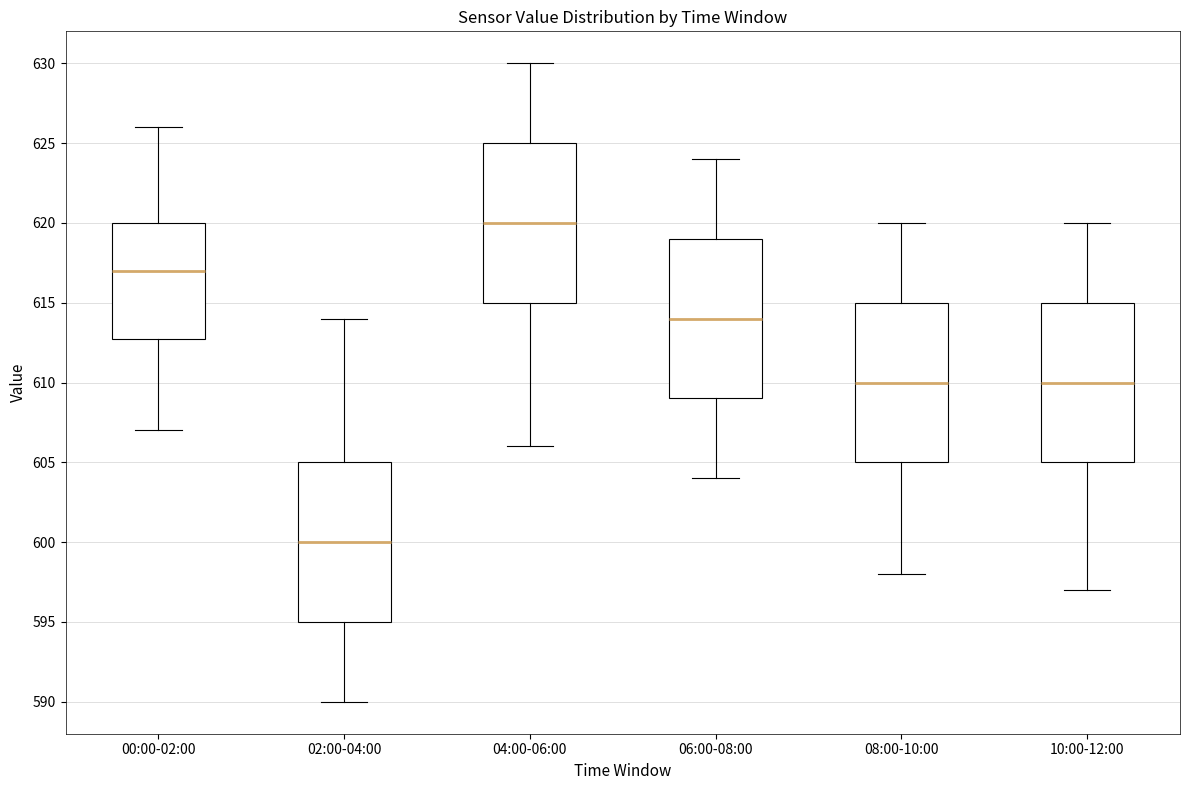

Reading left to right, transcribe this box plot: for each box, give where its median line is, the range the box spans, and where its two whiskers end, as read against the y-axis. The values are not printed on the chart, so give them approximately, as read against the axis.

00:00-02:00: median 617, box 613 to 620, whiskers 607 to 626
02:00-04:00: median 600, box 595 to 605, whiskers 590 to 614
04:00-06:00: median 620, box 615 to 625, whiskers 606 to 630
06:00-08:00: median 614, box 609 to 619, whiskers 604 to 624
08:00-10:00: median 610, box 605 to 615, whiskers 598 to 620
10:00-12:00: median 610, box 605 to 615, whiskers 597 to 620